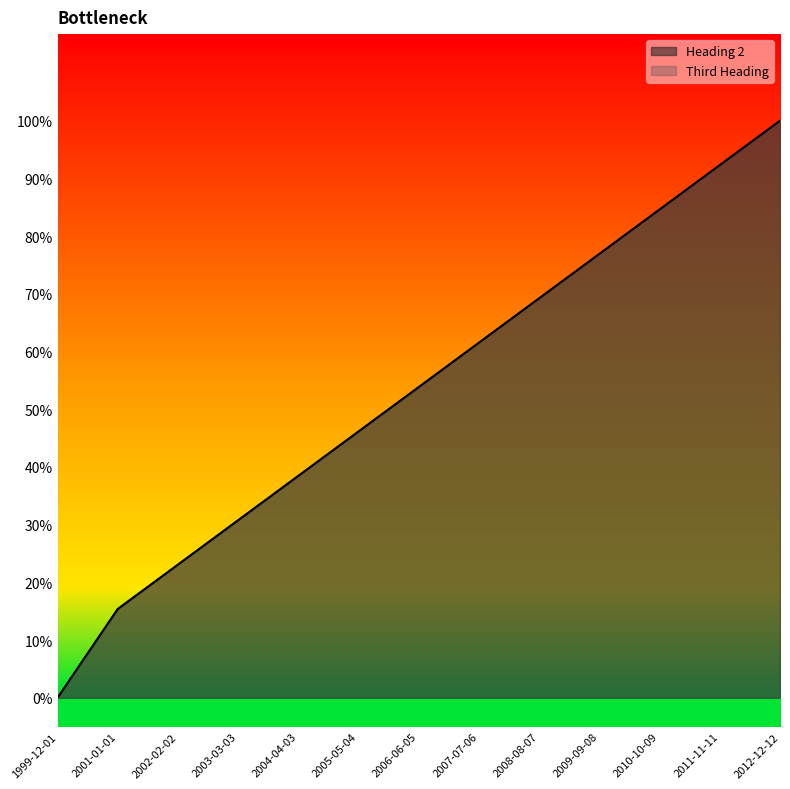

Reading left to right, extract all data points from this chart.

Heading 2: 0.0	15.4	23.1	30.8	38.5	46.2	53.8	61.5	69.2	76.9	84.6	92.3	100.0
Third Heading: 0.0	15.4	23.1	30.8	38.5	46.2	53.8	61.5	69.2	76.9	84.6	92.3	100.0